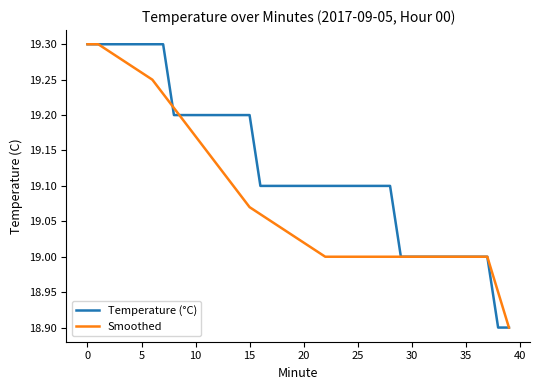

Which series has the largest total across all categories?

Temperature (°C)